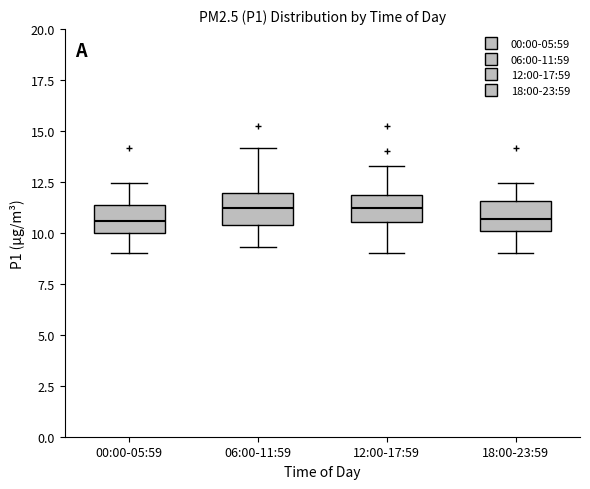

Where is the lower edge of the box for 18:00-23:59 on the y-axis? The values are not printed on the chart, so give them approximately, as read against the axis.

10.0